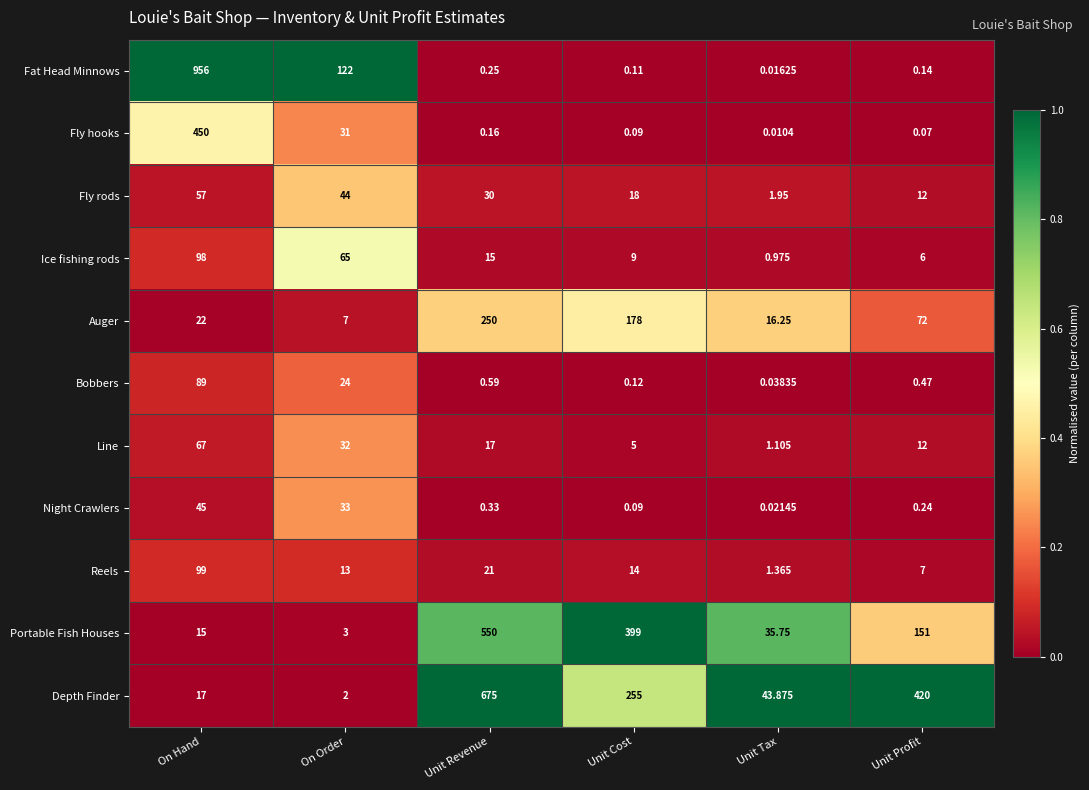

At which category does the chart reach its minimum across all series?

Unit Tax